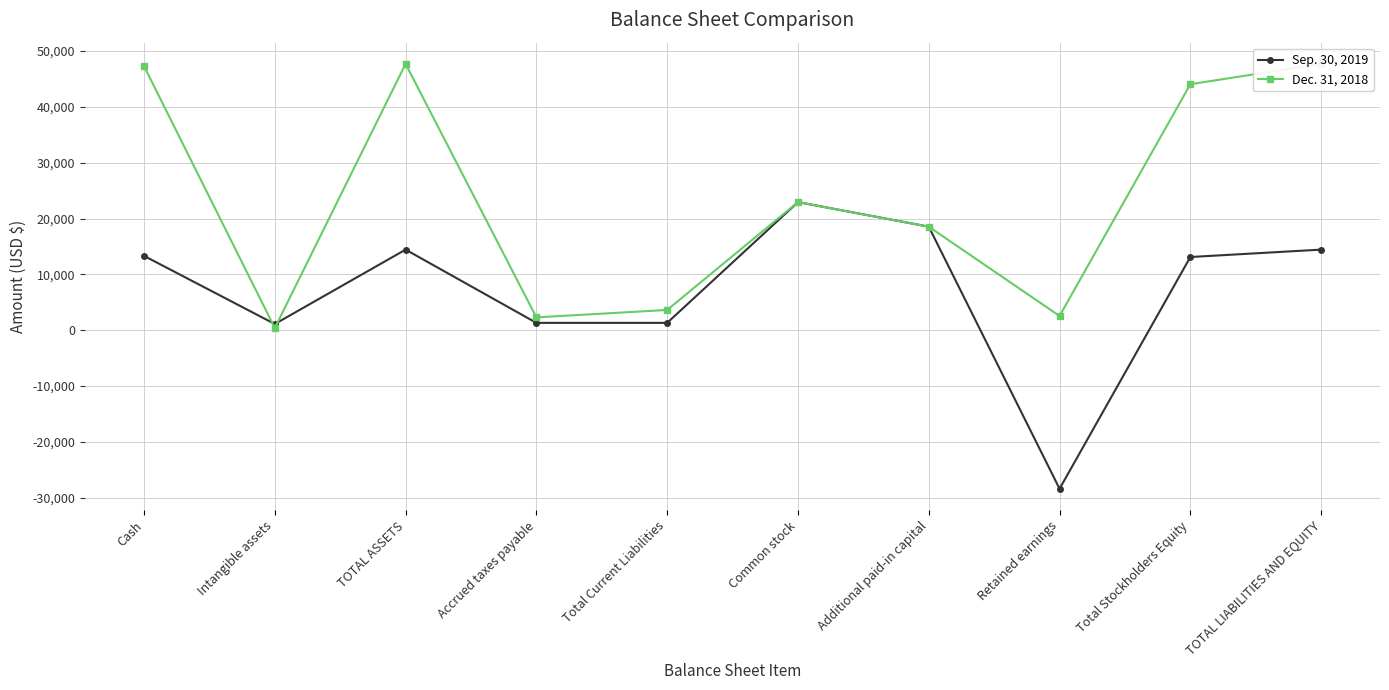

Count the number of data series in this chart.

2